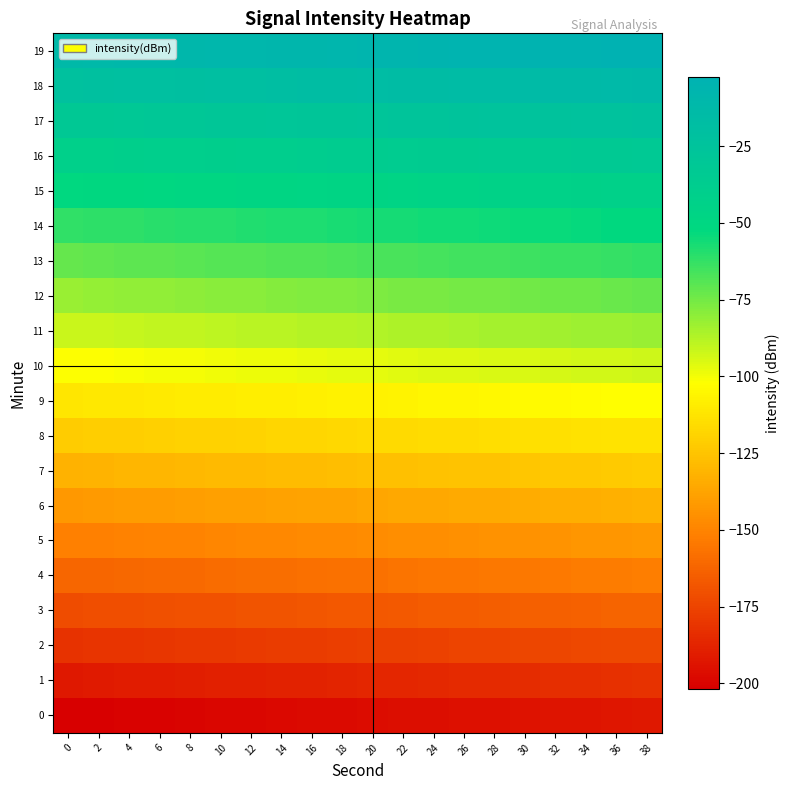

Which has a higher value, 38 or 10?

38